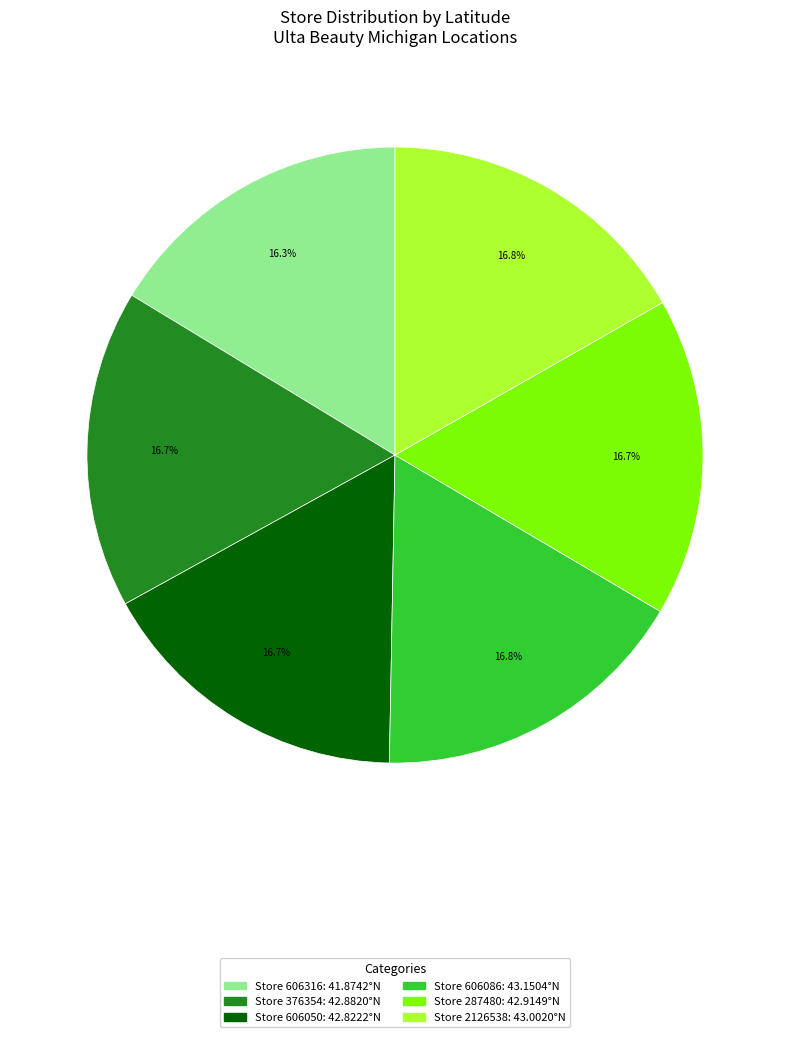

Combined, what portion of the pie is Store 606316: 41.8742°N and Store 606086: 43.1504°N?

33.1%